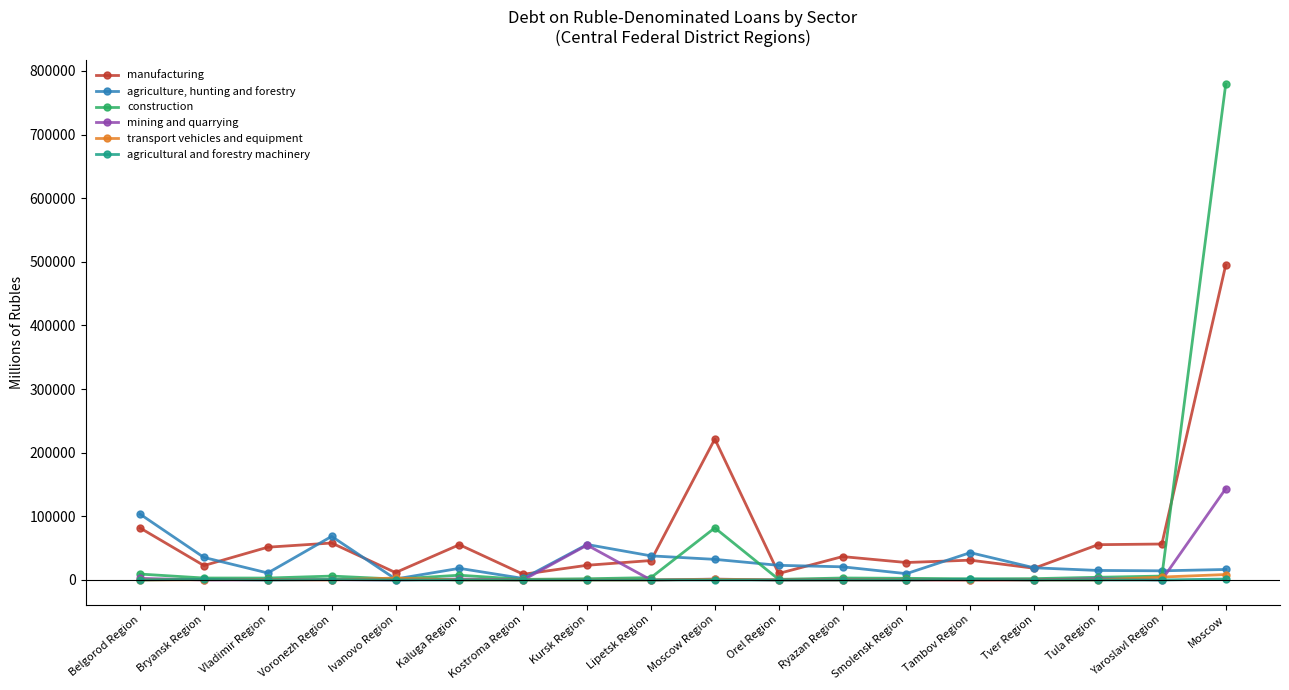

At how many categories does at least one series exceed 174317?

2